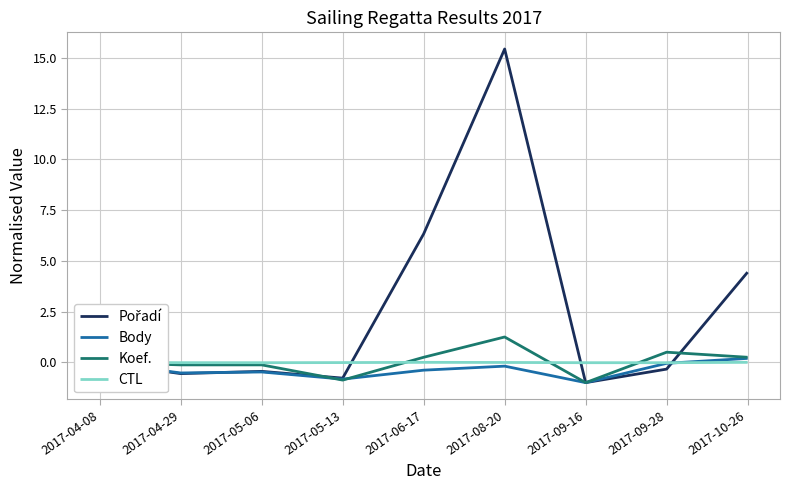

True or false: CTL has a value of 0.0 at 2017-04-08.

True